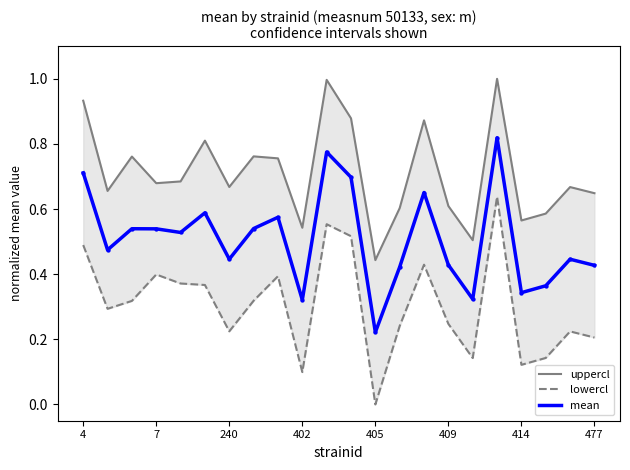

Which series has the largest Y range (max minus min)?

lowercl